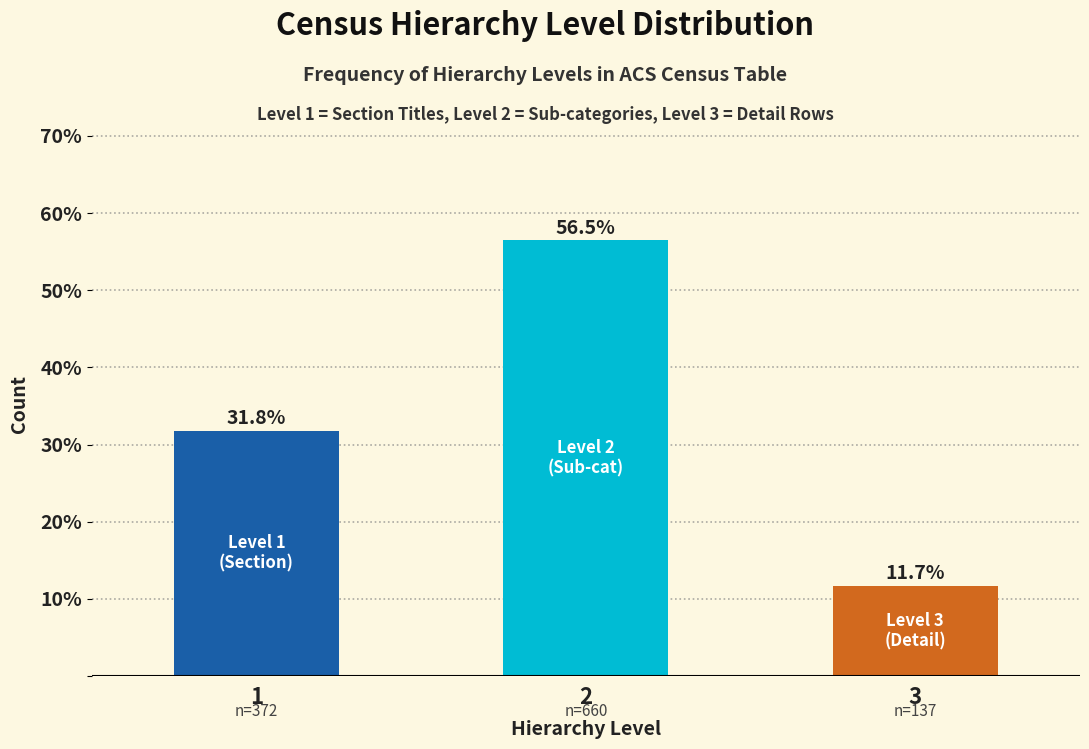

Reading right to left, transcribe all the data shown in this chart.

3=11.7	2=56.5	1=31.8